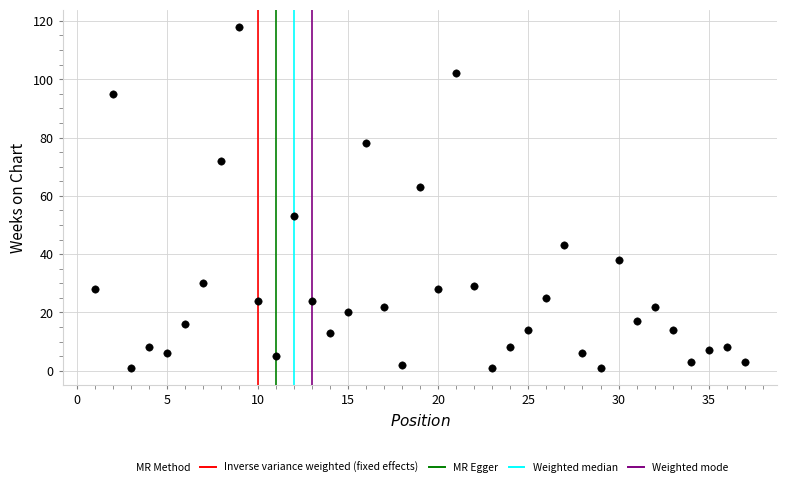

What is the range of Y values (max minus min)?

117